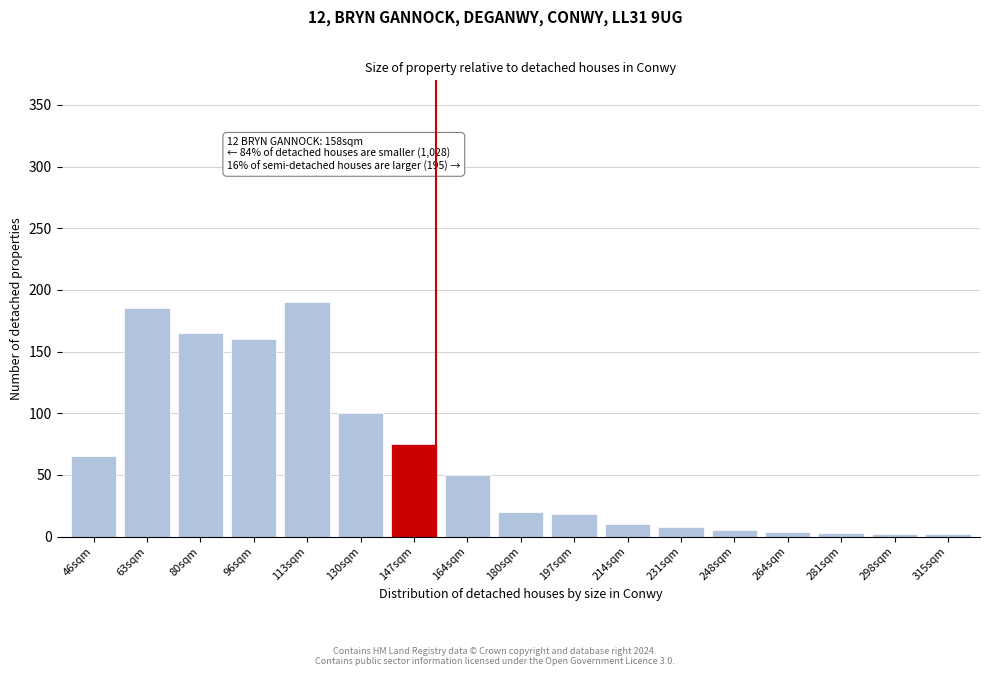

The chart shows a value of 10 at 214sqm. True or false?

True